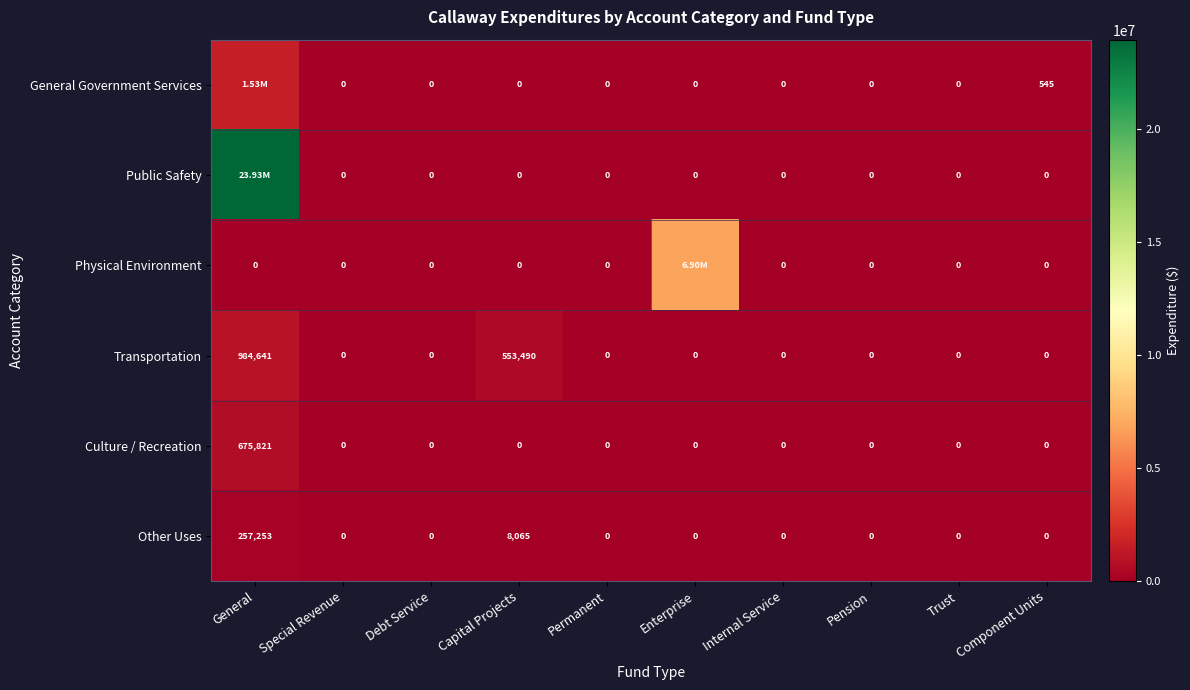

What is the total value across all series at Component Units?

545